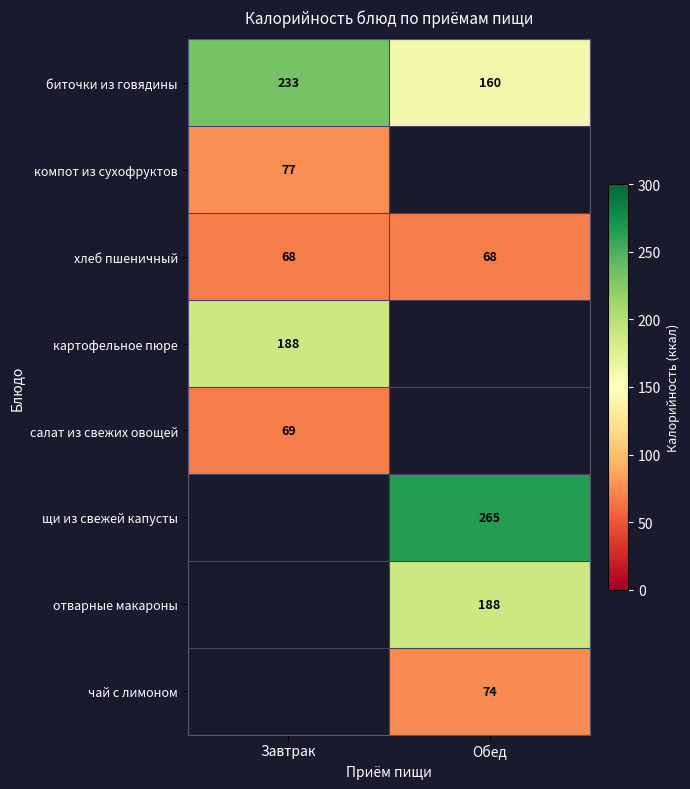

Count the number of categories in the chart.

2